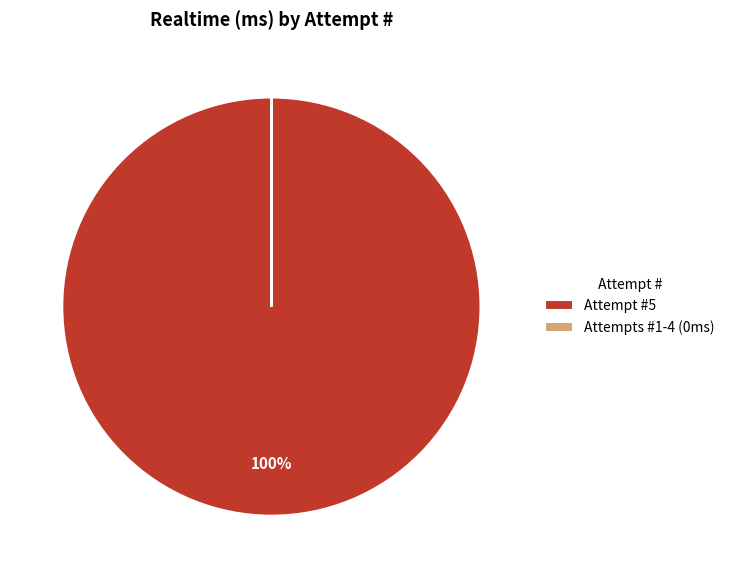

To the nearest percent, what is the average slice percentage?

50%